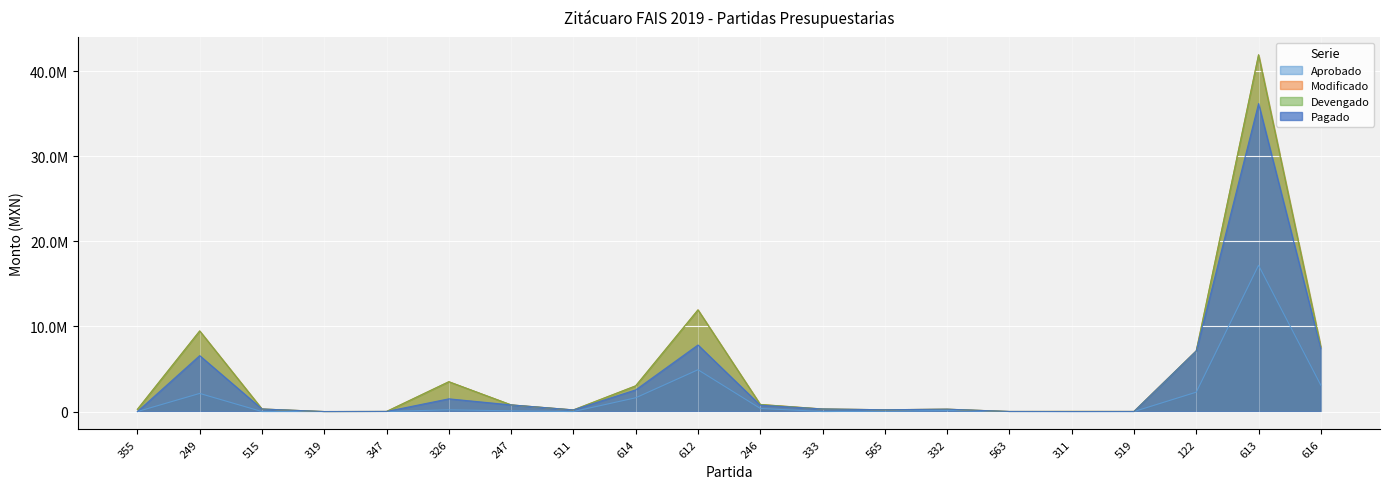

What is the highest value of the Pagado series?

36197861